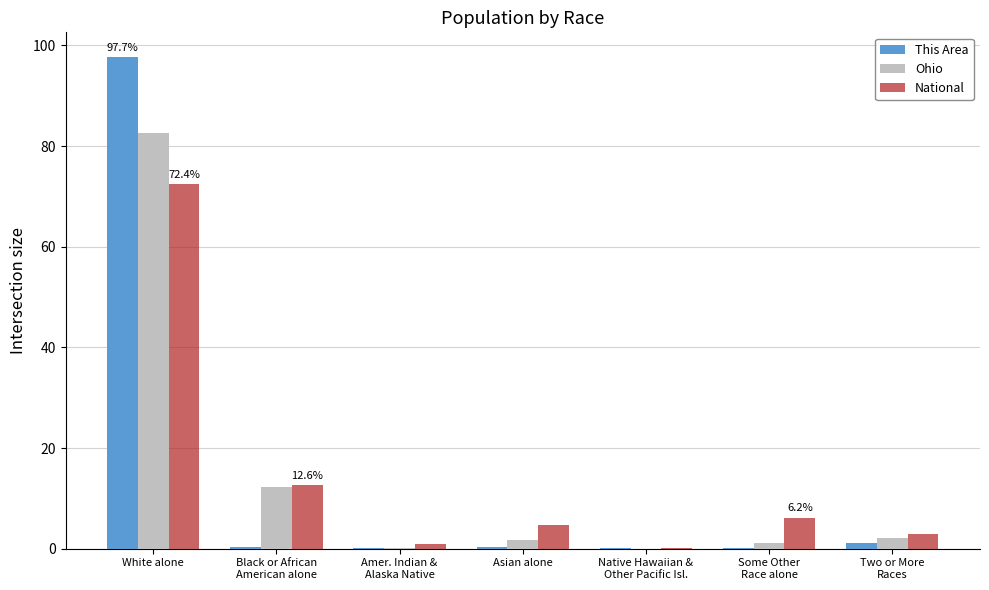

Are the bars grouped side by side (vs. stacked)?

Yes